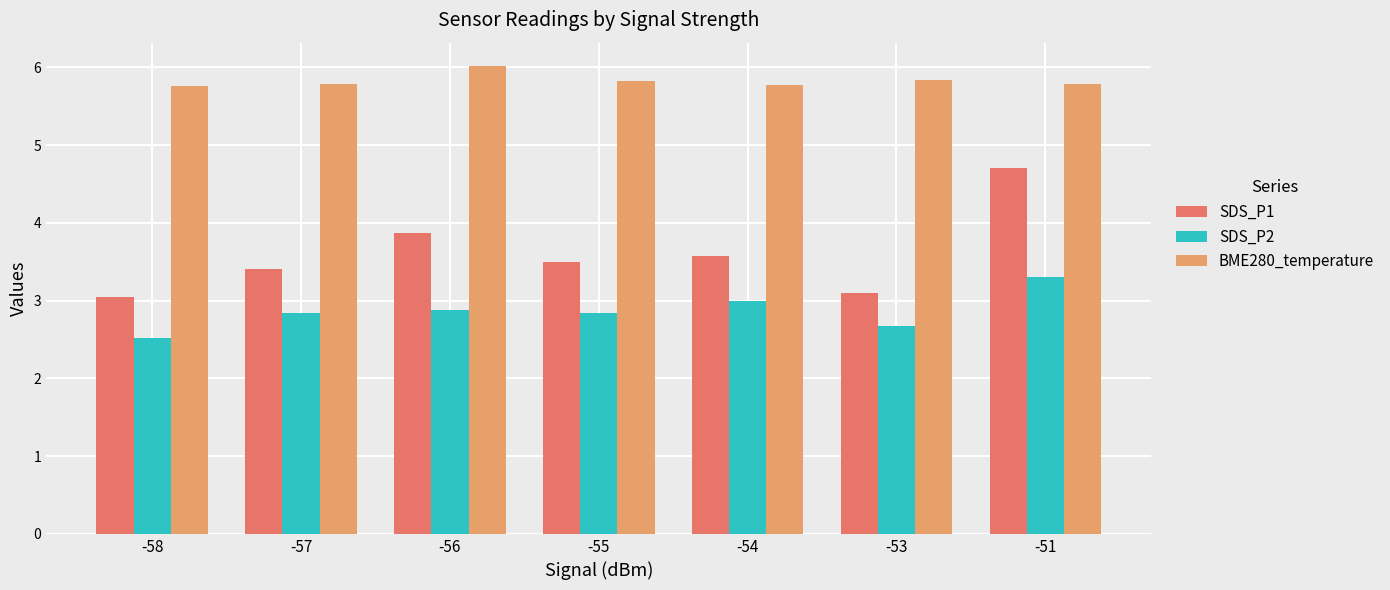

The BME280_temperature series shows 5.8 at -55. True or false?

True